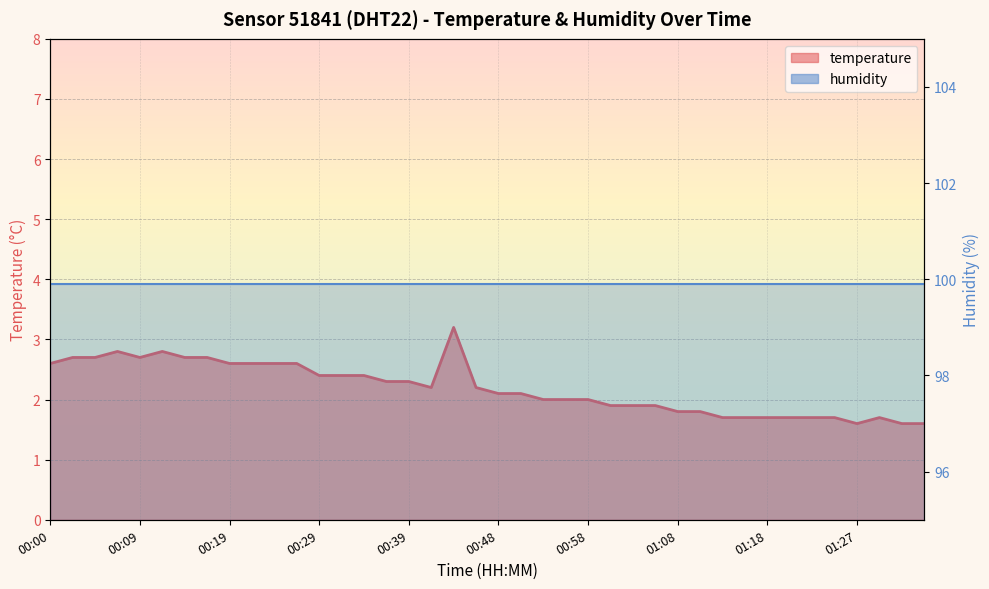

What is the difference between the values at 01:32 and 01:13?

0.1